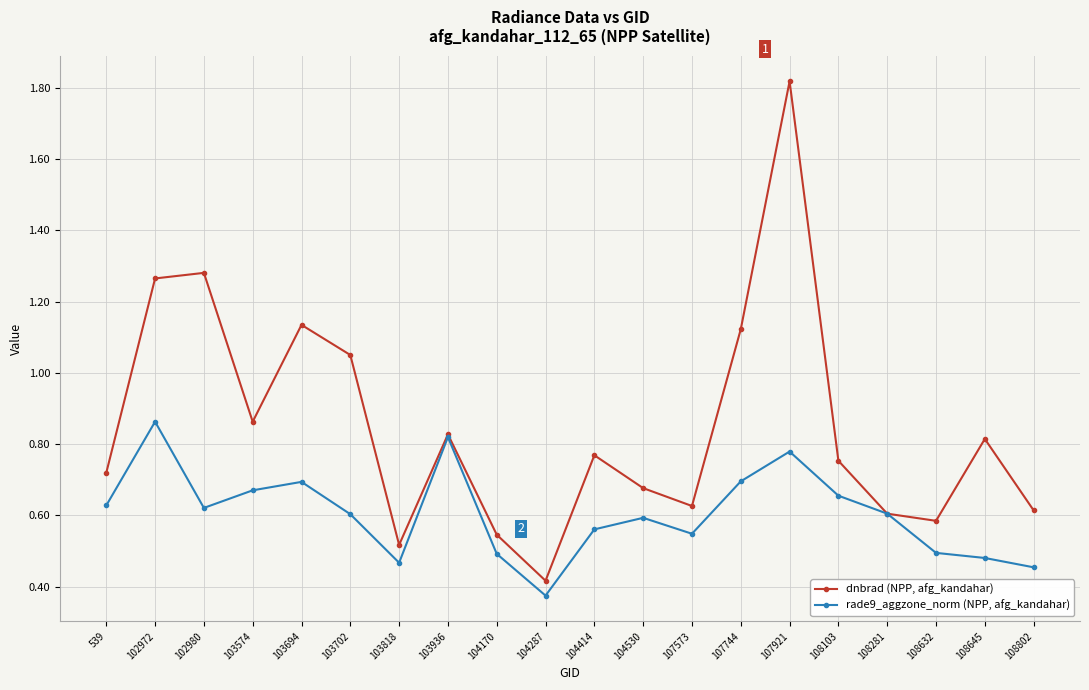

Does the chart display data point markers on the line(s)?

Yes